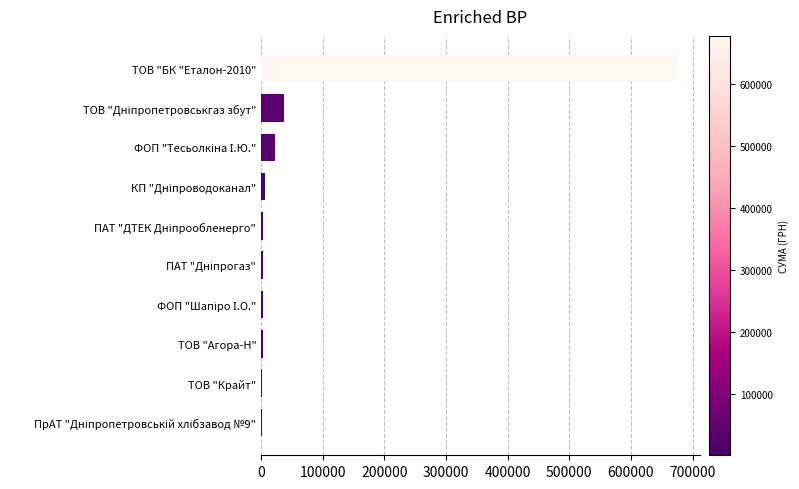

Which label corresponds to the largest value in the chart?

ТОВ "БК "Еталон-2010"